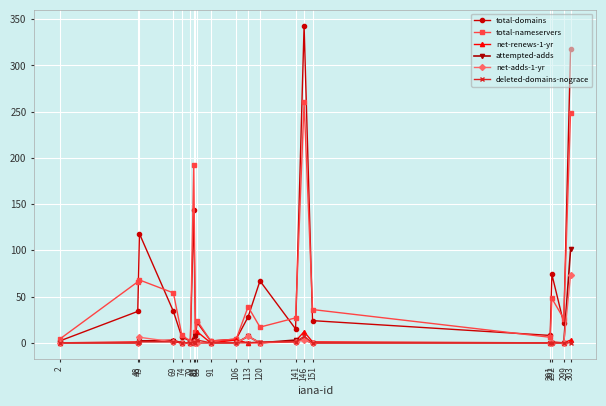

In total-domains, how many points are higher than both neighbors (excluding endpoints)?

6